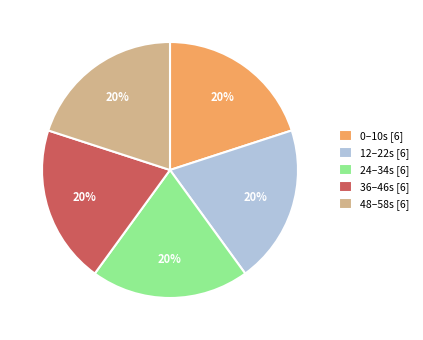

Count the number of slices in the pie.

5